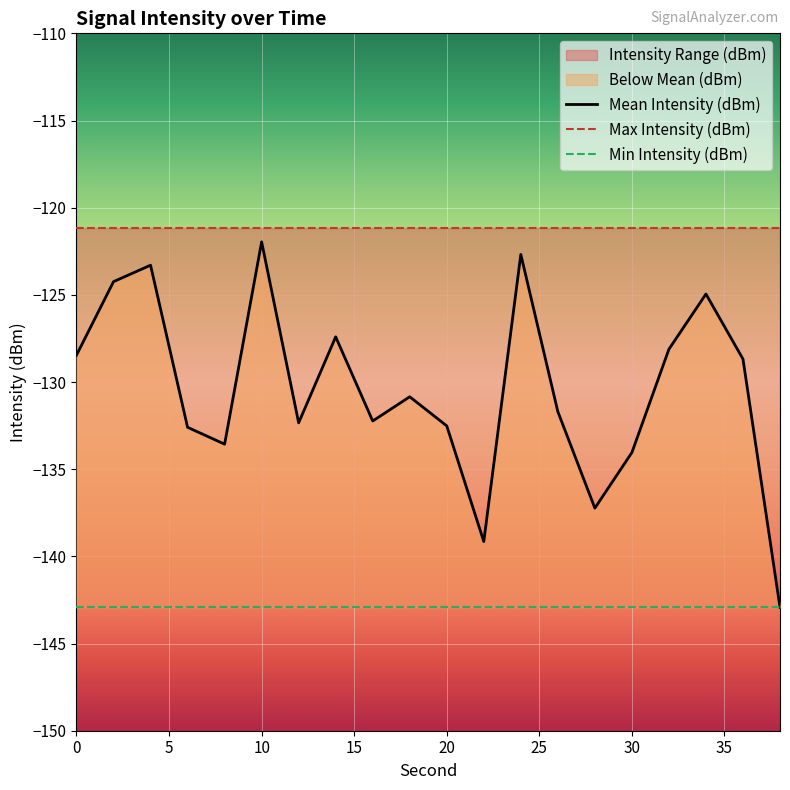

What is the highest value of the Mean Intensity (dBm) series?

-122.0